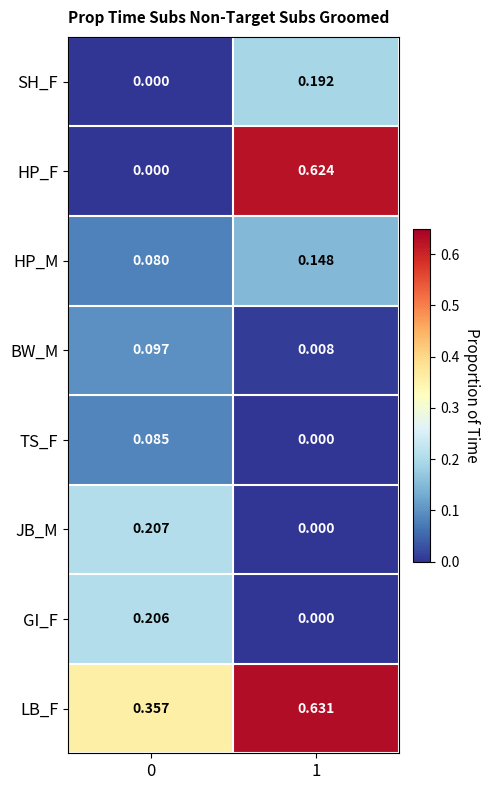

Which series changed the most between 0 and 1?

HP_F